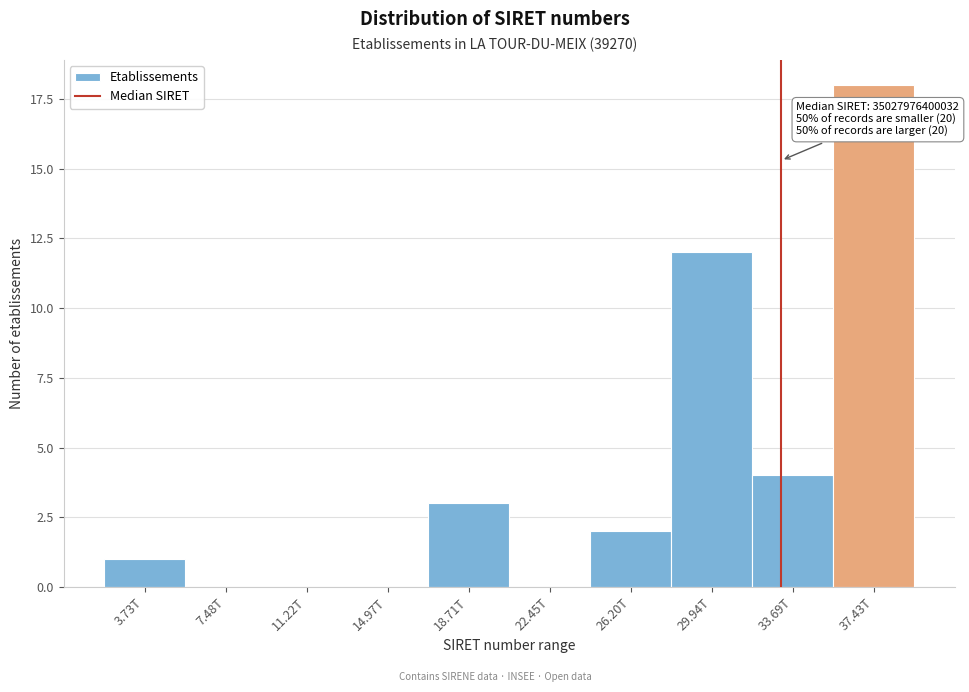

Reading left to right, extract all data points from this chart.

3.73T=1	7.48T=0	11.22T=0	14.97T=0	18.71T=3	22.45T=0	26.20T=2	29.94T=12	33.69T=4	37.43T=18